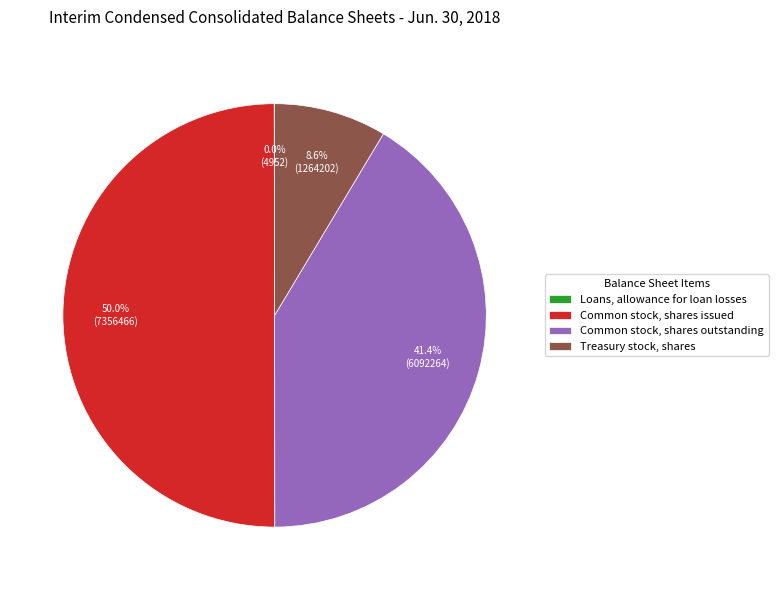

Does Common stock, shares outstanding represent more than half of the total?

No